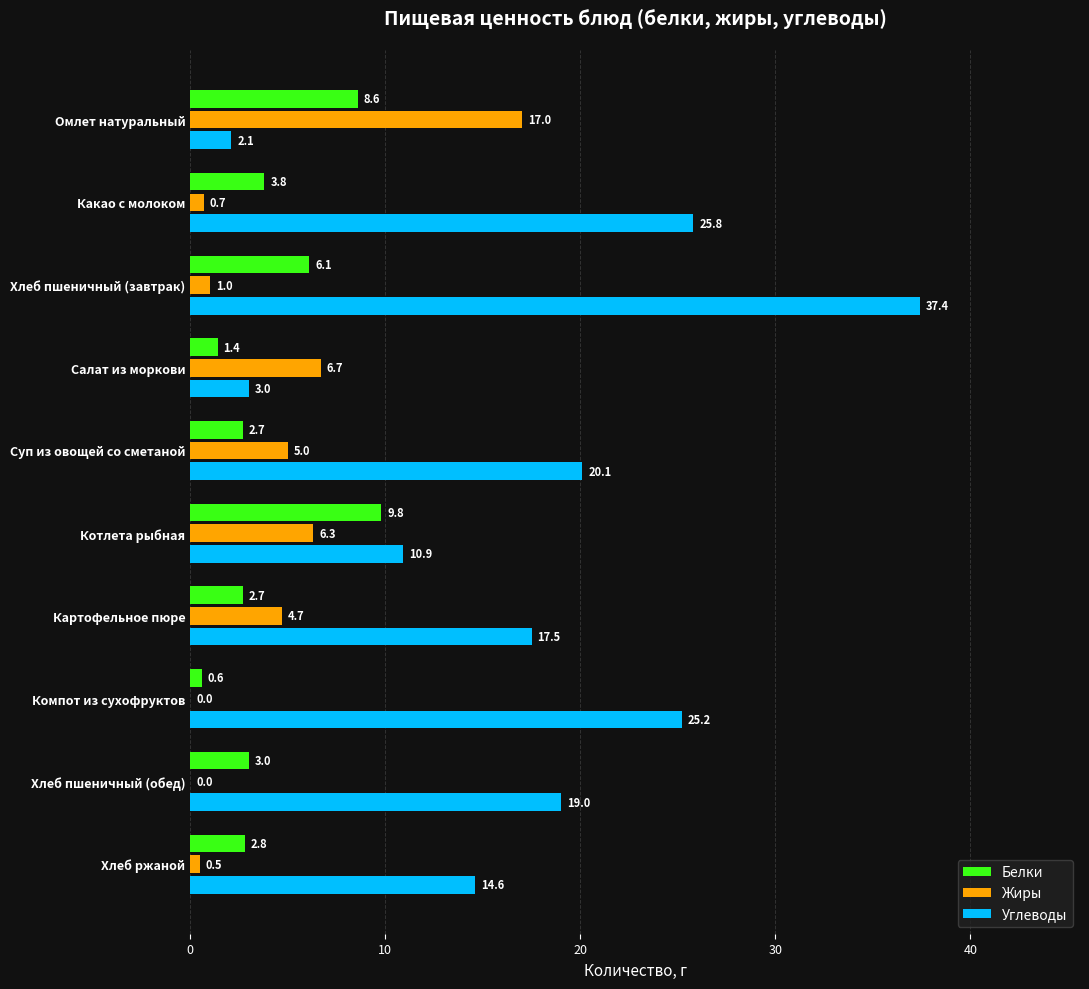

Which series changed the most between Суп из овощей со сметаной and Картофельное пюре?

Углеводы